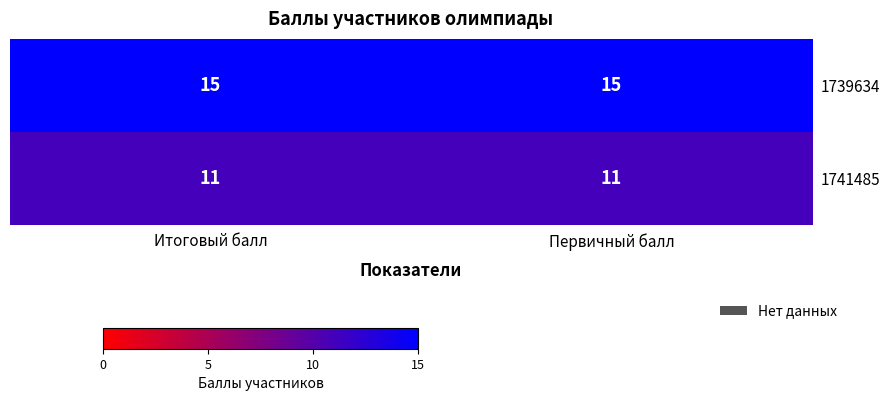

The value of 1741485 at Первичный балл is 14. True or false?

False